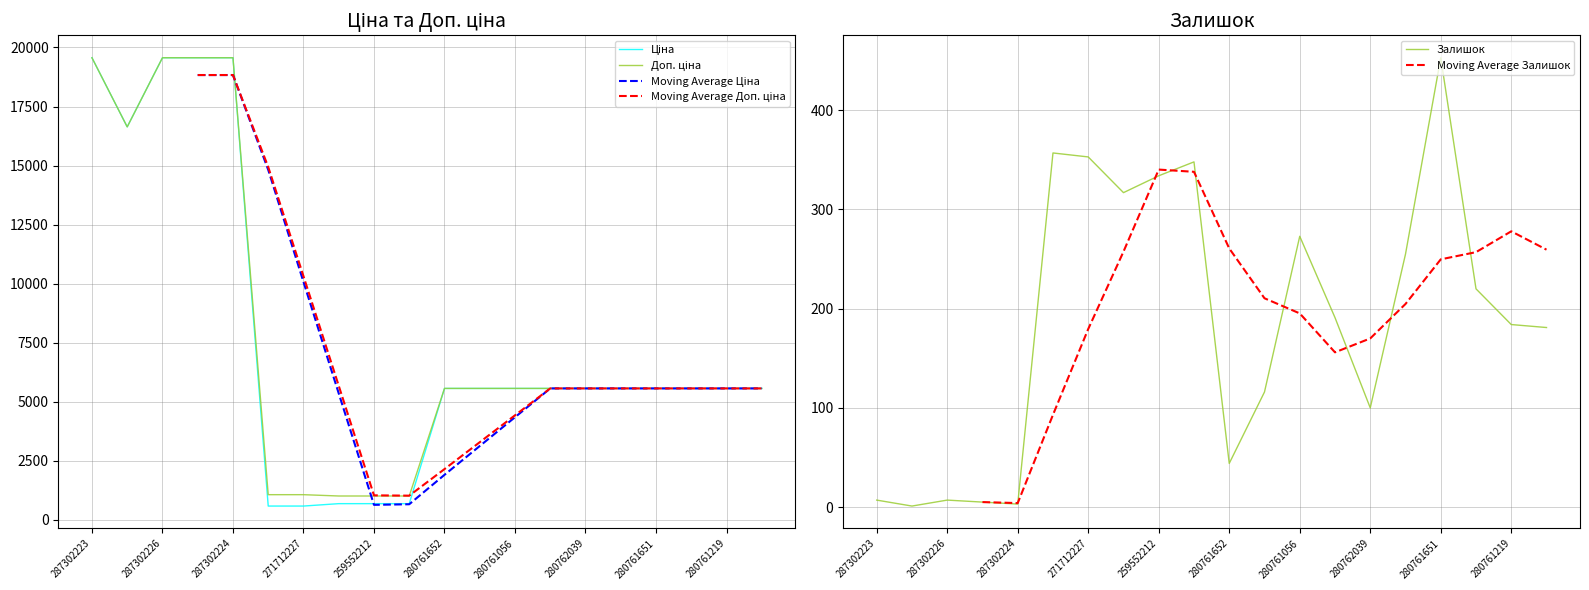

How many values in the Залишок series exceed 191?

9